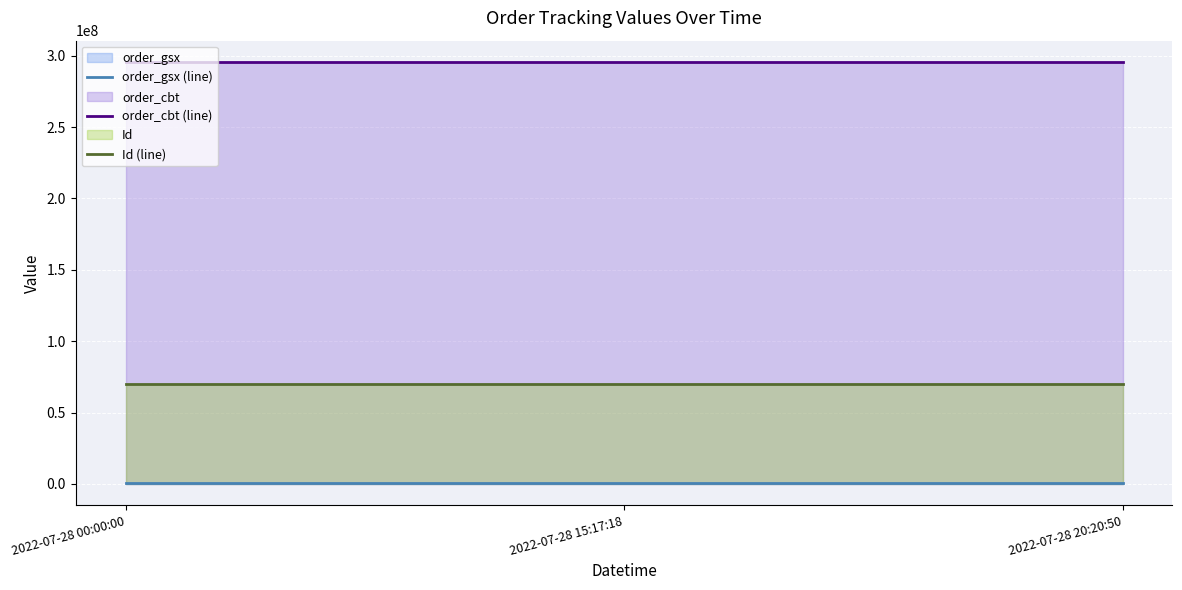

What is the spread (max minus min) of values at 2022-07-28 20:20:50?

295218815